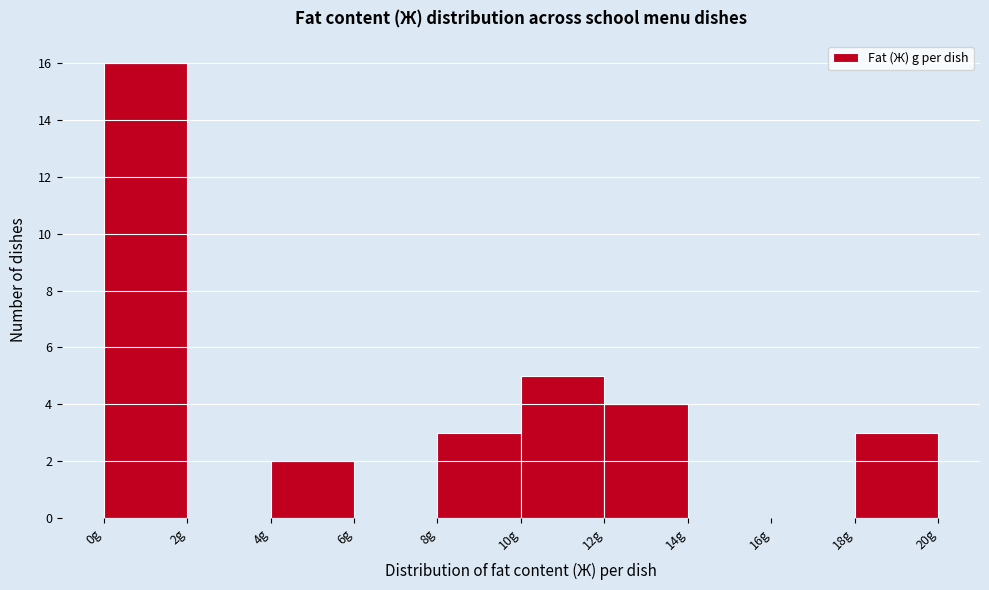

What is the height of the bar covering 0 to 2 on the x-axis? The values are not printed on the chart, so give them approximately, as read against the axis.

16